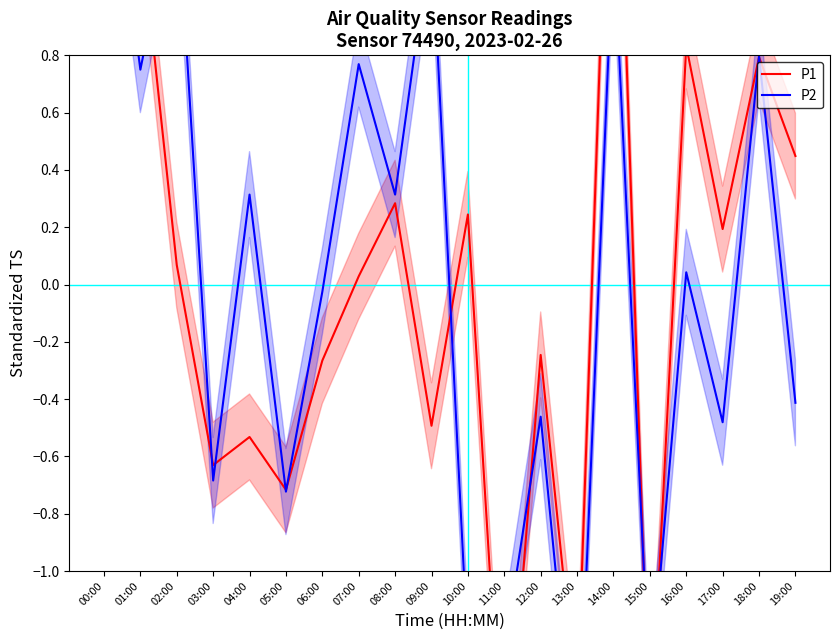

Where is the first local maximum for P1?

04:00